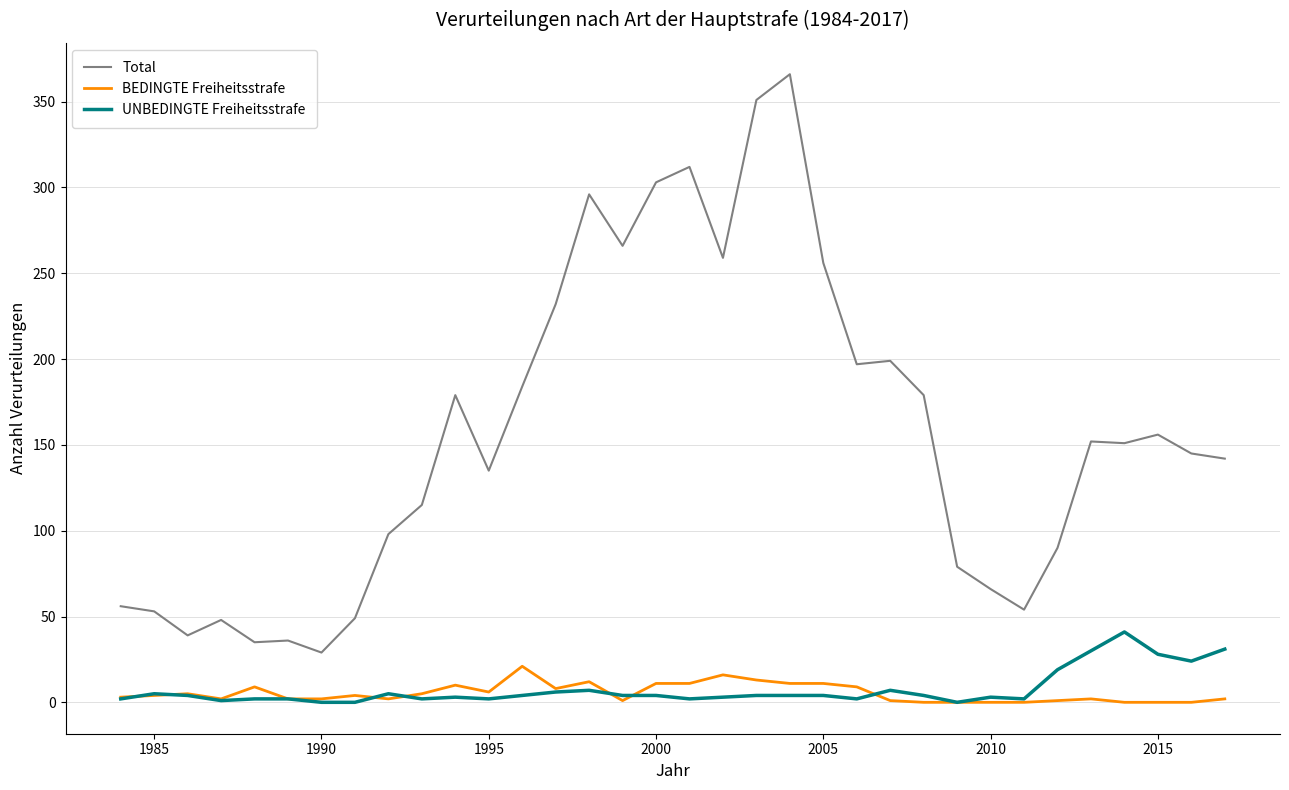

True or false: UNBEDINGTE Freiheitsstrafe has more than 2 interior local peaks.

True